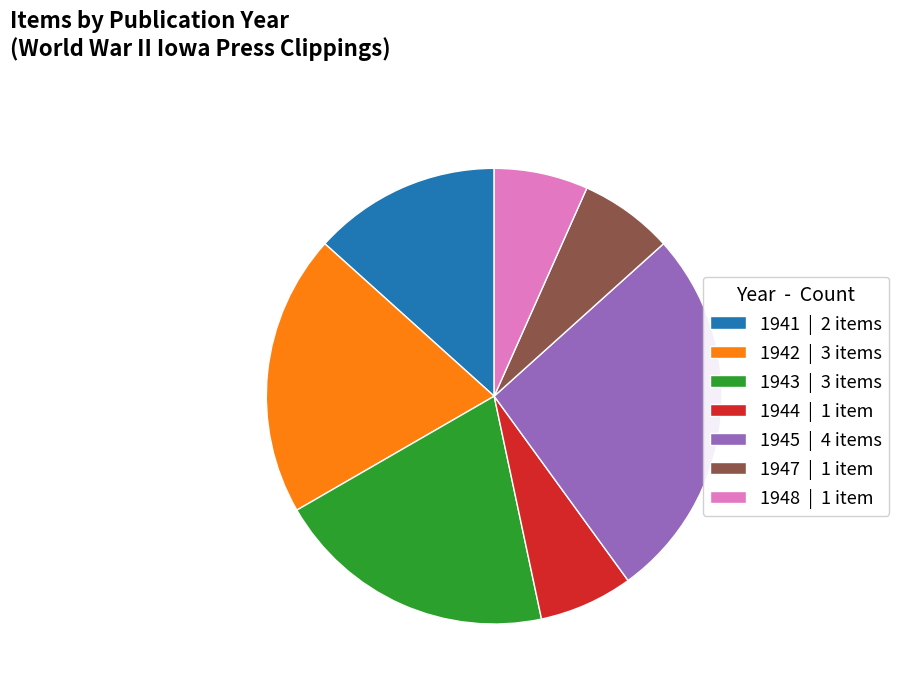

Do 1947 | 1 item and 1942 | 3 items together represent more than half of the pie?

No